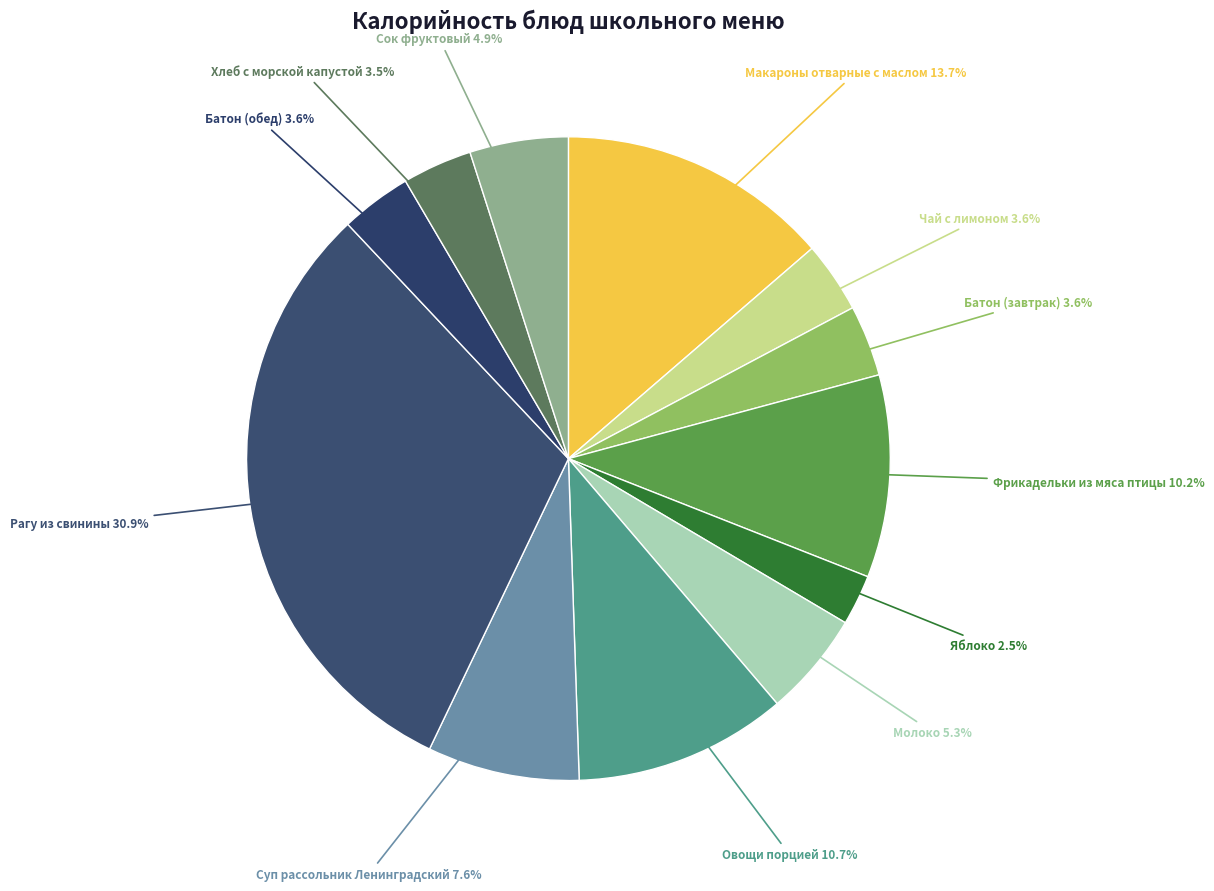

Is there any slice that represents more than half of the pie?

No